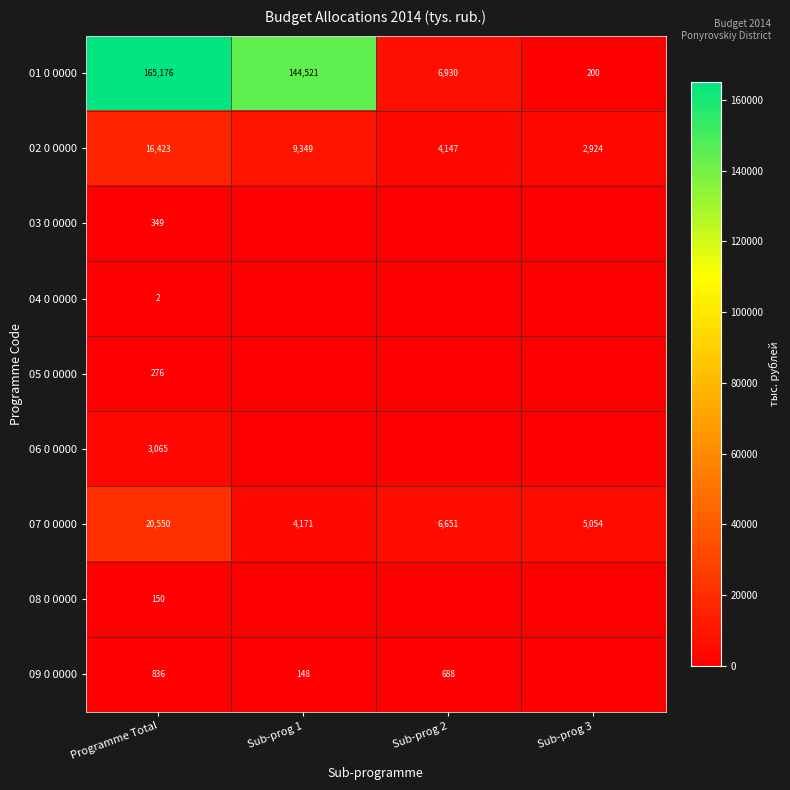

Where is 02 0 0000 nearest to the value 9673?

Sub-prog 1